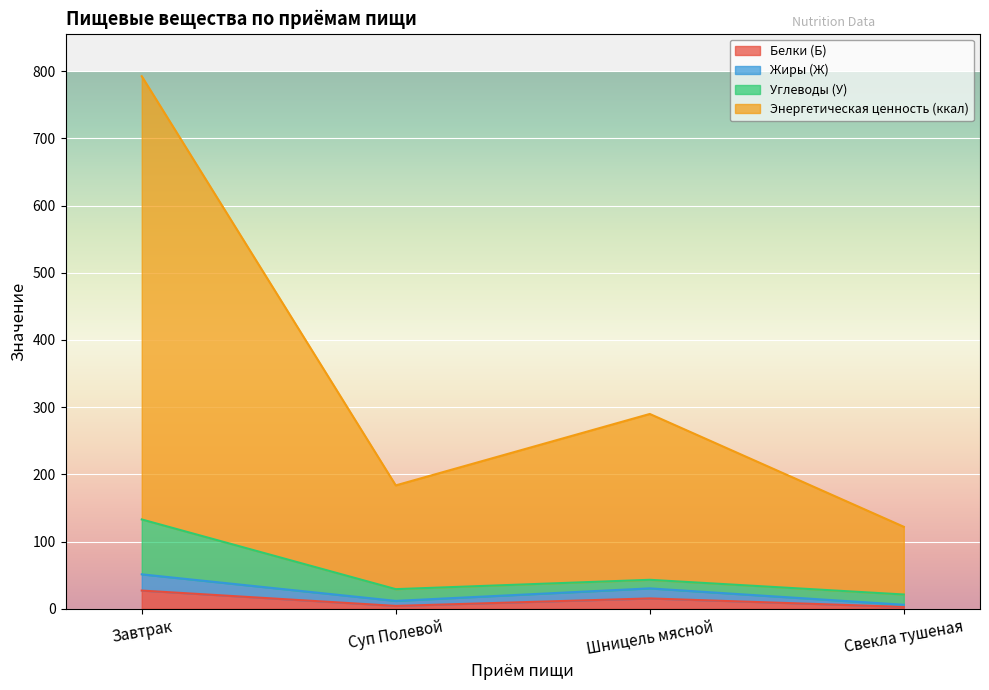

What is the sum of all Энергетическая ценность (ккал) values?

1387.9